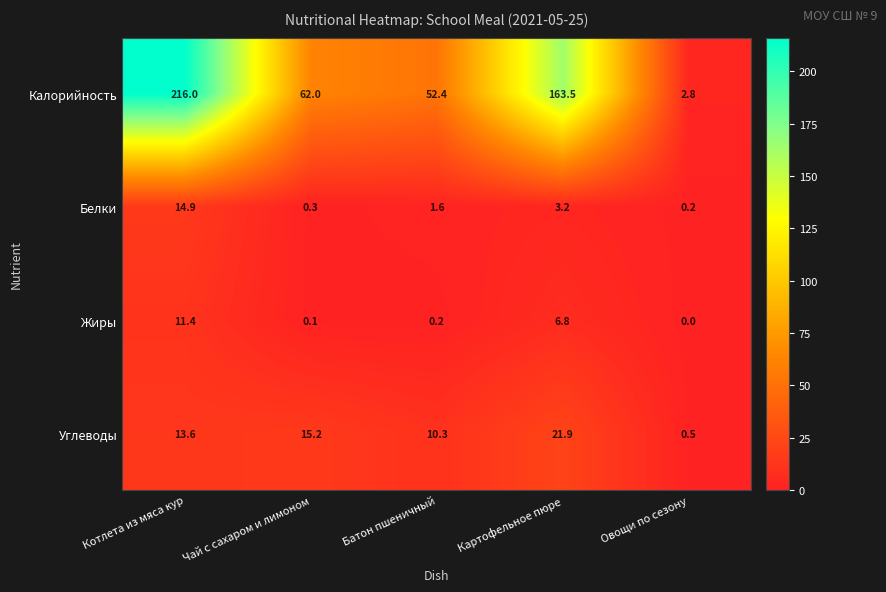

Rank the series at Чай с сахаром и лимоном from highest to lowest value.

Калорийность, Углеводы, Белки, Жиры